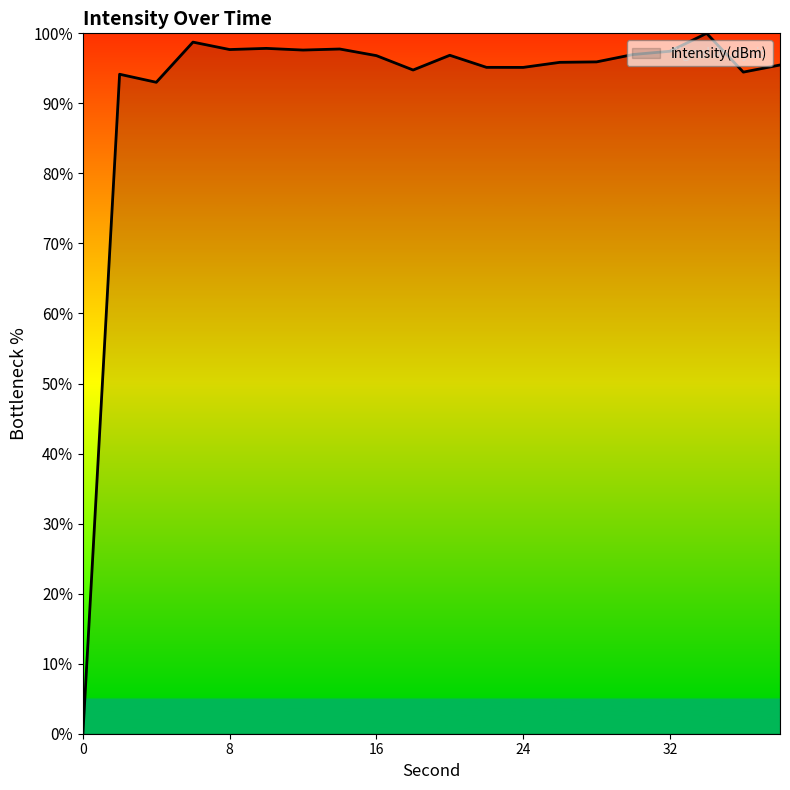

What is the greatest value displayed?

100.0